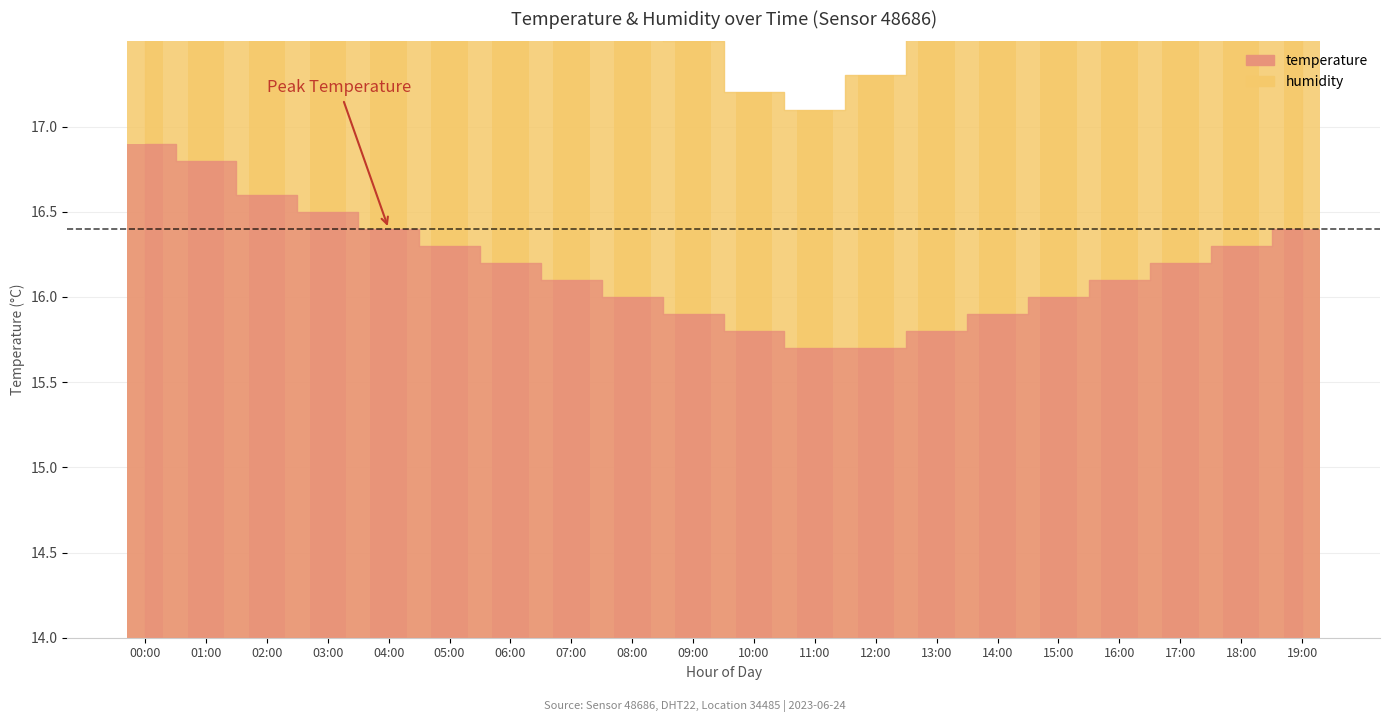

What is the difference between the highest and lowest values at 14:00?

1.9